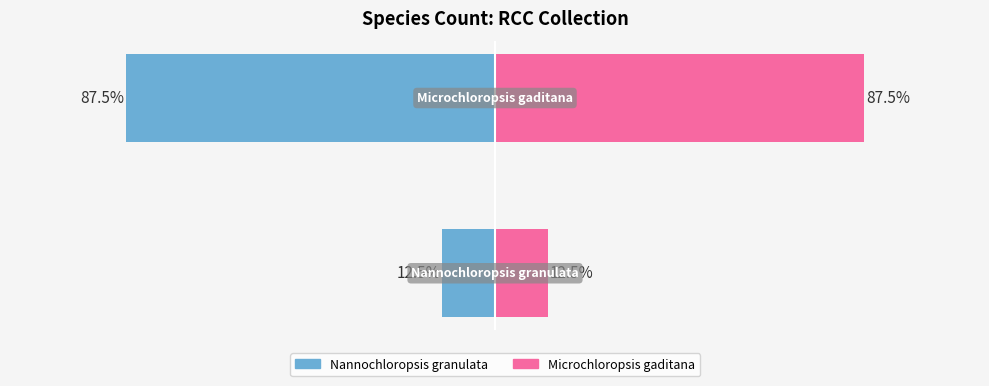

Reading left to right, list all the values displayed in this chart.

Nannochloropsis granulata: −150=-12.5	−100=-87.5
Microchloropsis gaditana: −150=12.5	−100=87.5